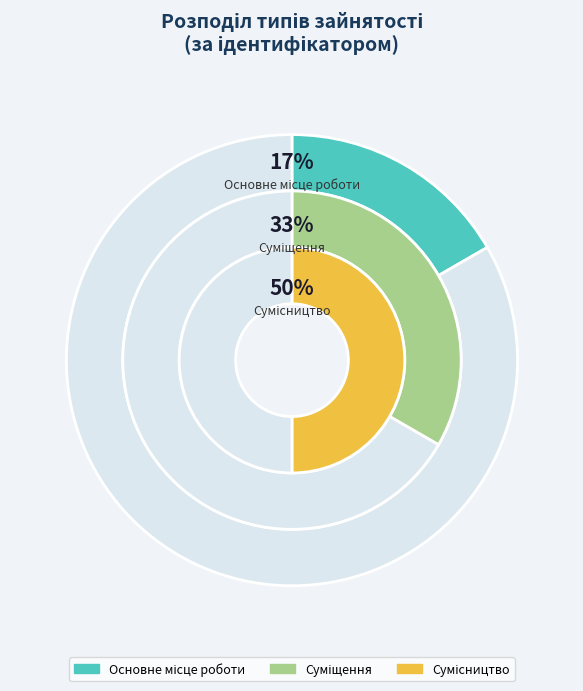

What percentage is the Сумісництво slice, to the nearest percent?

50%